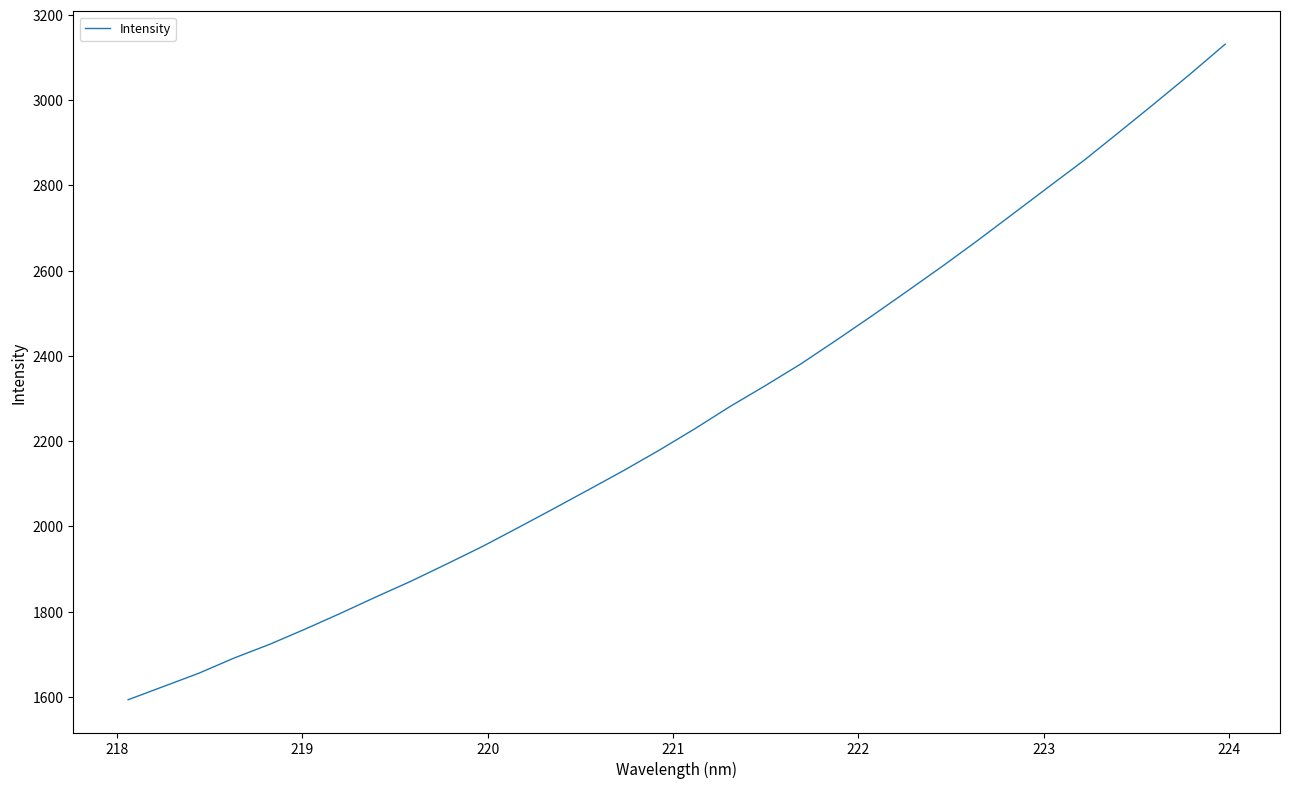

What is the maximum value shown in the chart?

3131.5